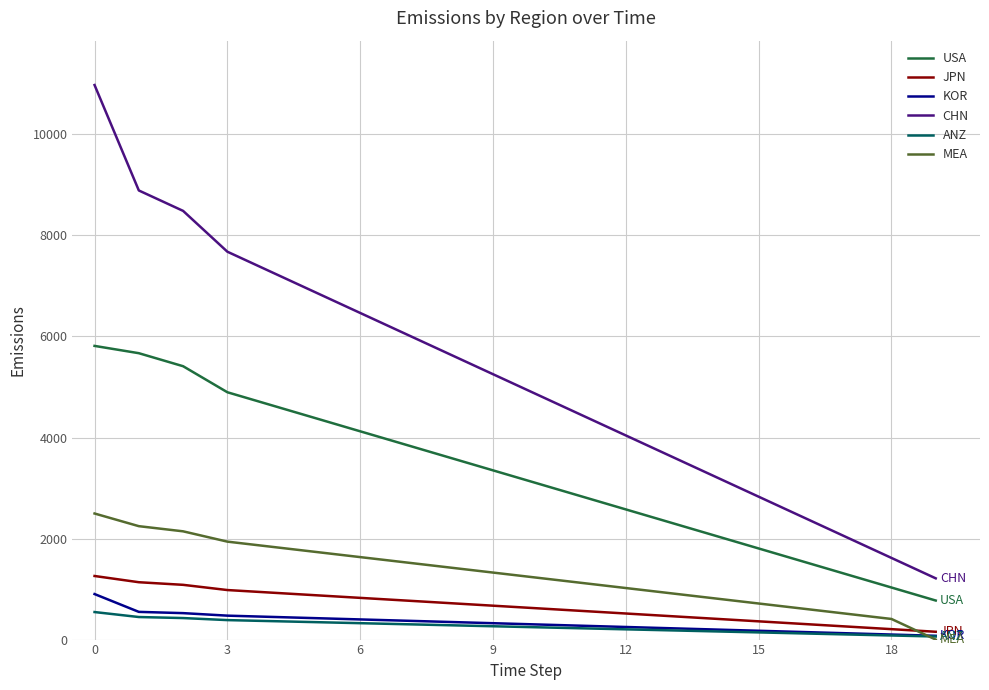

What are all the series names shown in the legend?

USA, JPN, KOR, CHN, ANZ, MEA